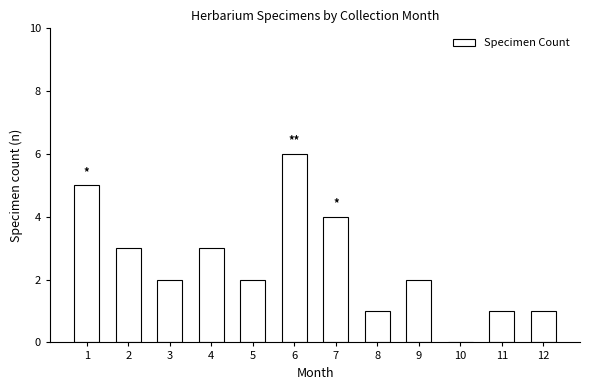

Which label corresponds to the largest value in the chart?

6